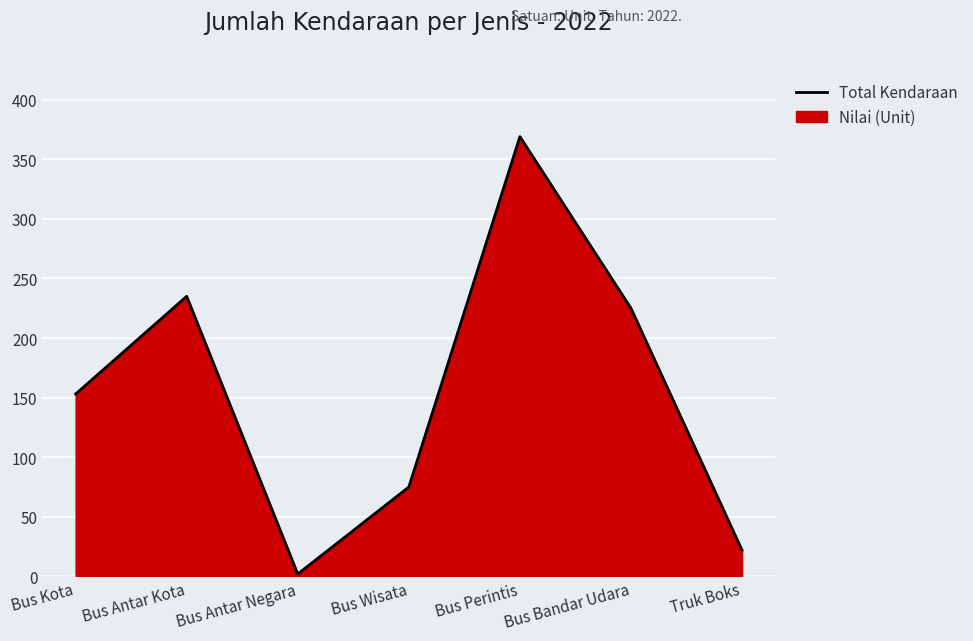

Count the number of categories in the chart.

7